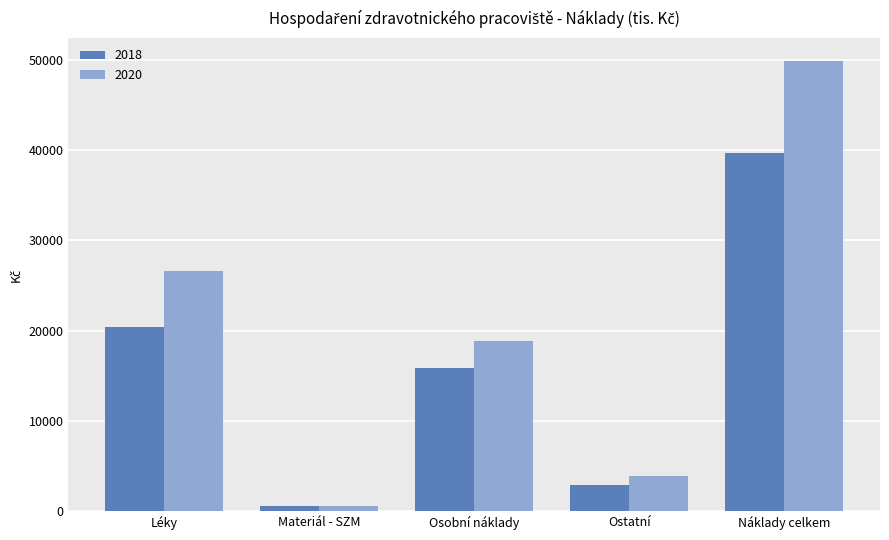

Which category has the highest value in the 2020 series?

Náklady celkem